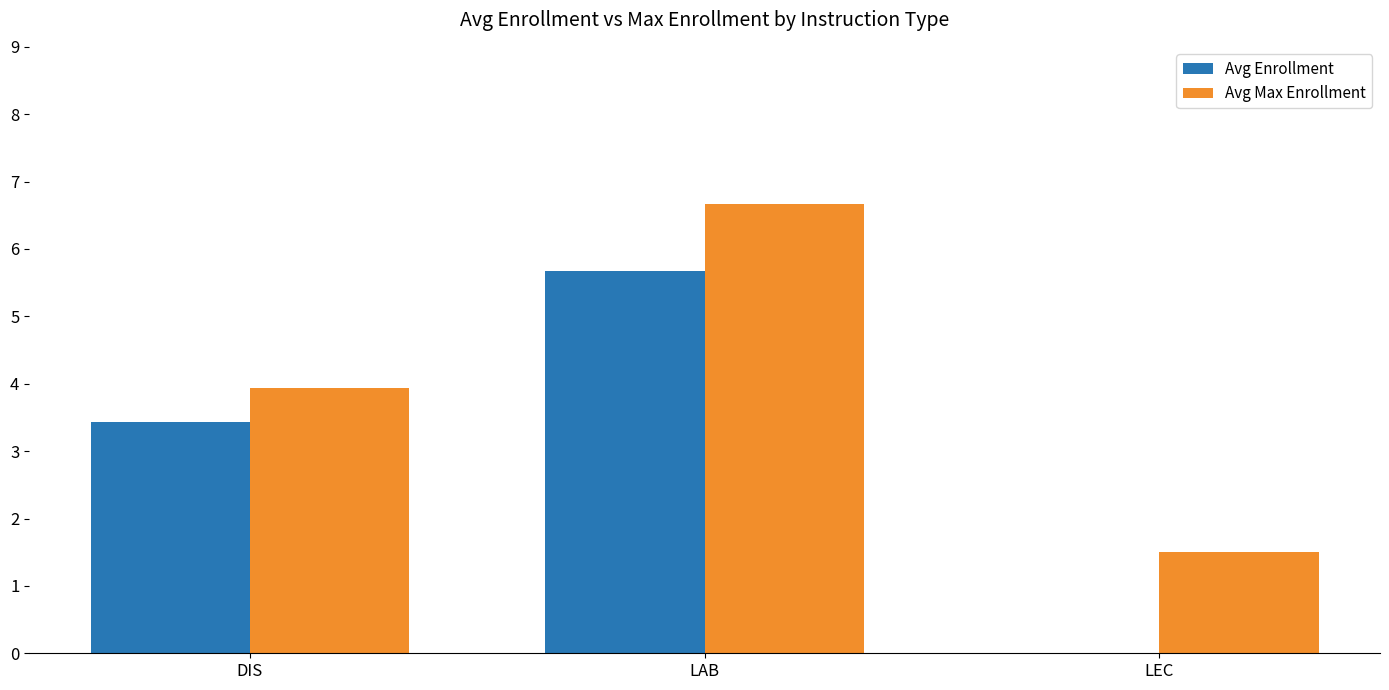

What is the sum of the Avg Enrollment values at LEC and LAB?

5.7